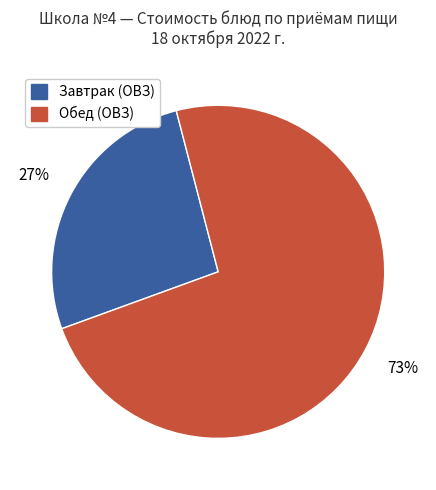

How many slices are in this pie chart?

2